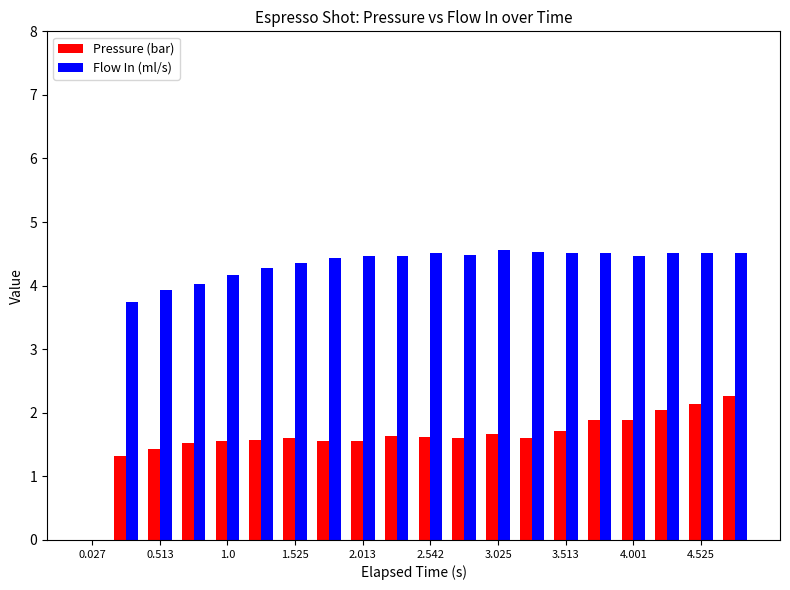

How many data points does each series have?

20